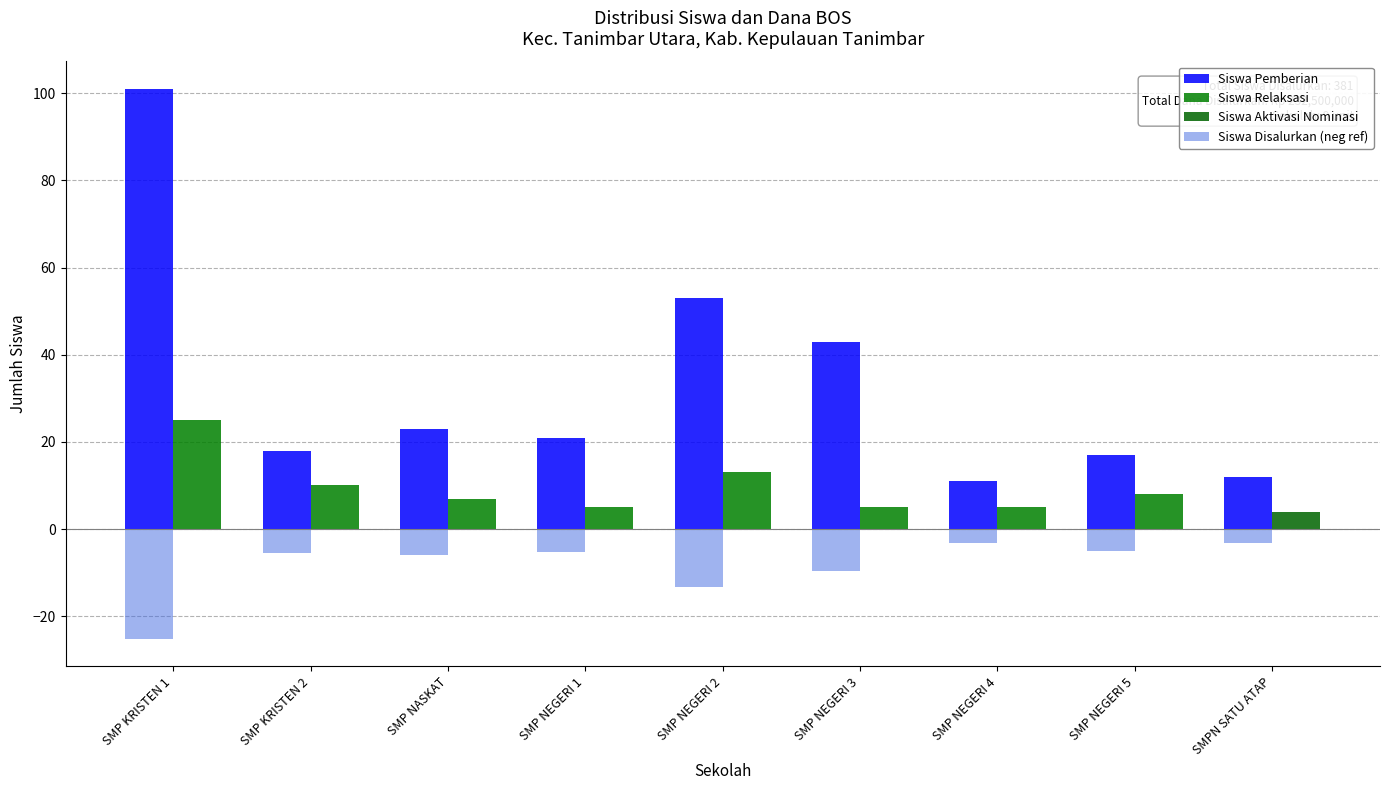

Reading right to left, extract all data points from this chart.

Siswa Pemberian: SMPN SATU ATAP=12.0	SMP NEGERI 5=17.0	SMP NEGERI 4=11.0	SMP NEGERI 3=43.0	SMP NEGERI 2=53.0	SMP NEGERI 1=21.0	SMP NASKAT=23.0	SMP KRISTEN 2=18.0	SMP KRISTEN 1=101.0
Siswa Relaksasi: SMPN SATU ATAP=0.0	SMP NEGERI 5=8.0	SMP NEGERI 4=5.0	SMP NEGERI 3=5.0	SMP NEGERI 2=13.0	SMP NEGERI 1=5.0	SMP NASKAT=7.0	SMP KRISTEN 2=10.0	SMP KRISTEN 1=25.0
Siswa Aktivasi Nominasi: SMPN SATU ATAP=4.0	SMP NEGERI 5=0.0	SMP NEGERI 4=0.0	SMP NEGERI 3=0.0	SMP NEGERI 2=0.0	SMP NEGERI 1=0.0	SMP NASKAT=0.0	SMP KRISTEN 2=0.0	SMP KRISTEN 1=0.0
Siswa Disalurkan (neg ref): SMPN SATU ATAP=-3.2	SMP NEGERI 5=-5.0	SMP NEGERI 4=-3.2	SMP NEGERI 3=-9.6	SMP NEGERI 2=-13.2	SMP NEGERI 1=-5.2	SMP NASKAT=-6.0	SMP KRISTEN 2=-5.6	SMP KRISTEN 1=-25.2